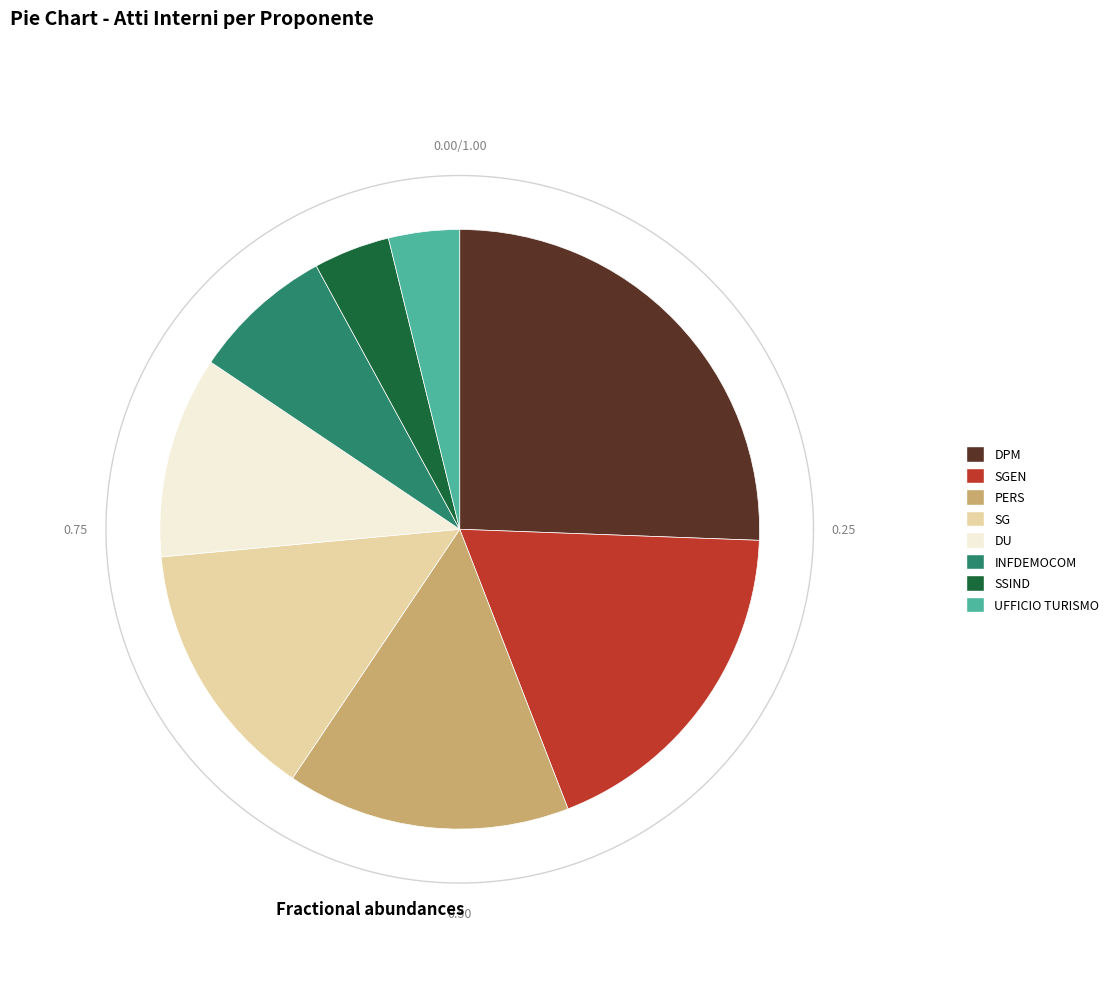

How many slices are in this pie chart?

8